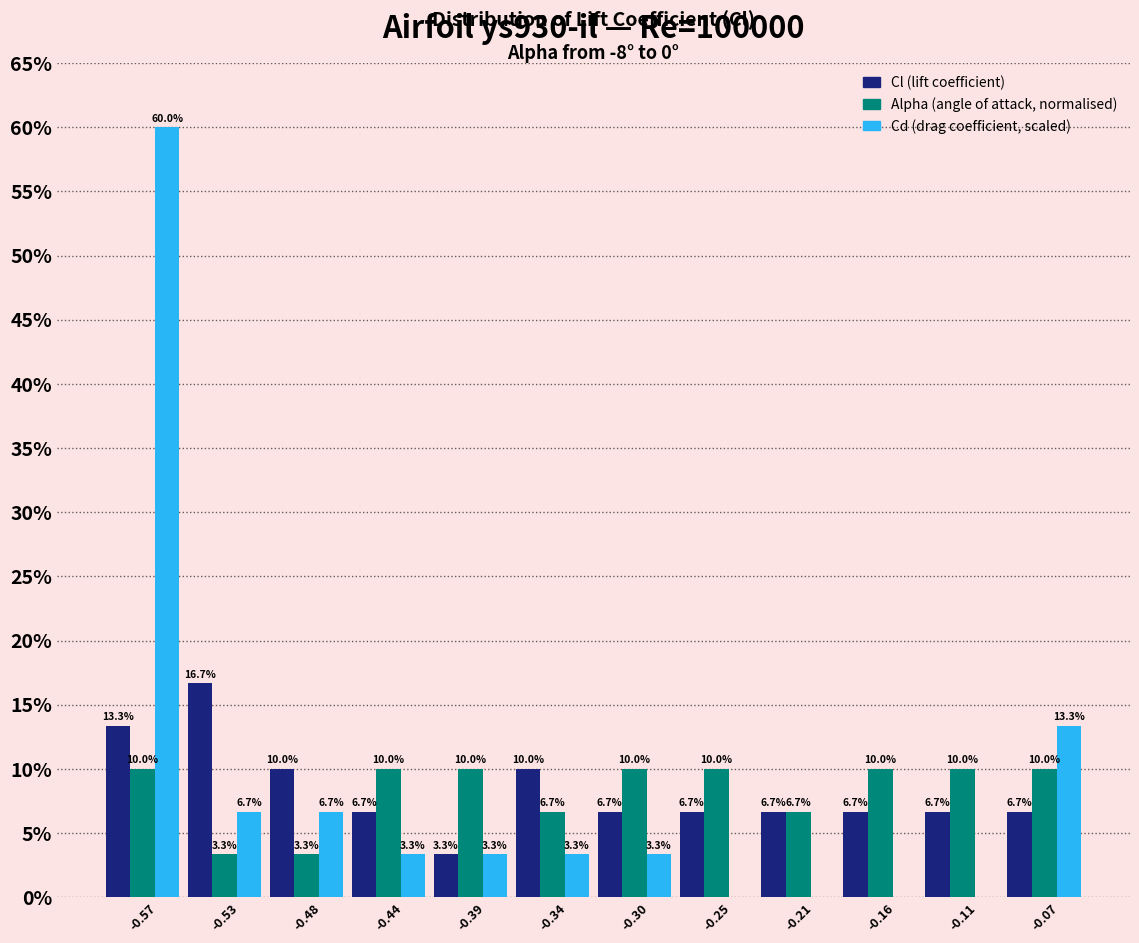

What is the greatest value displayed?

60.0